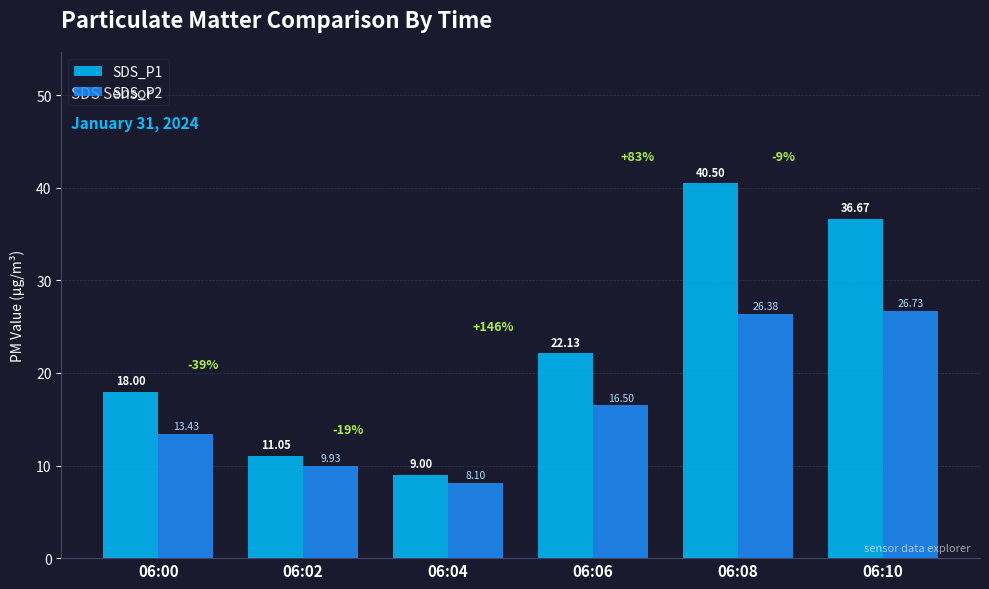

Is the value of SDS_P2 at 06:08 greater than the value of SDS_P1 at 06:04?

Yes